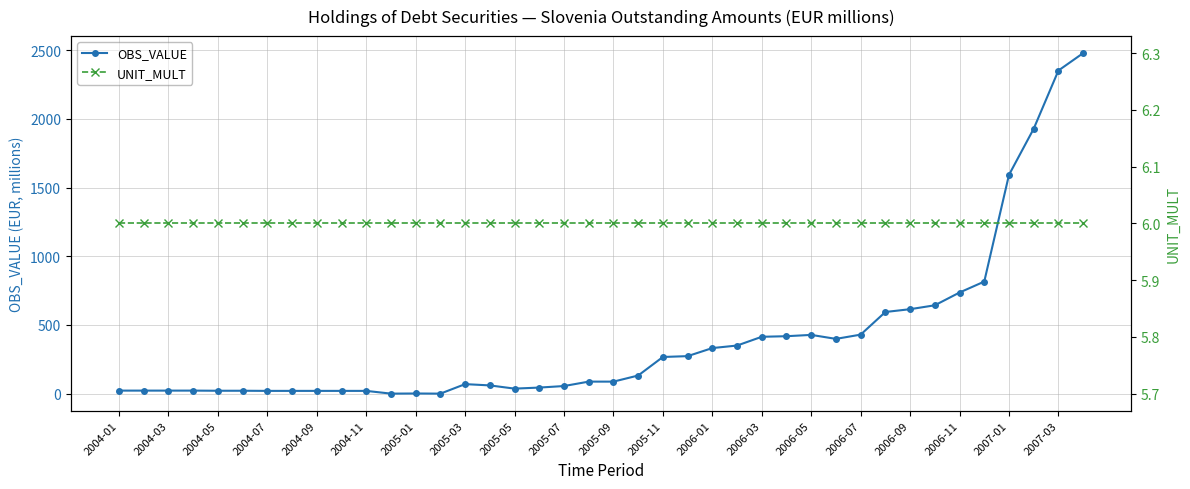

True or false: UNIT_MULT and OBS_VALUE cross at least once.

True